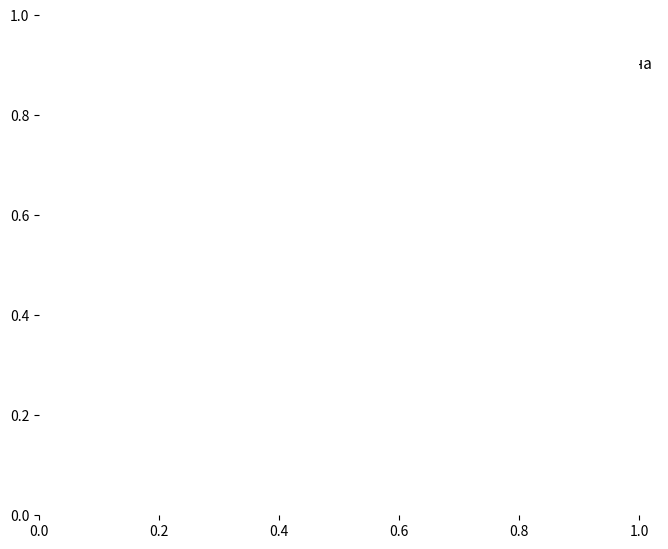

To the nearest percent, what is the average slice percentage?

50%